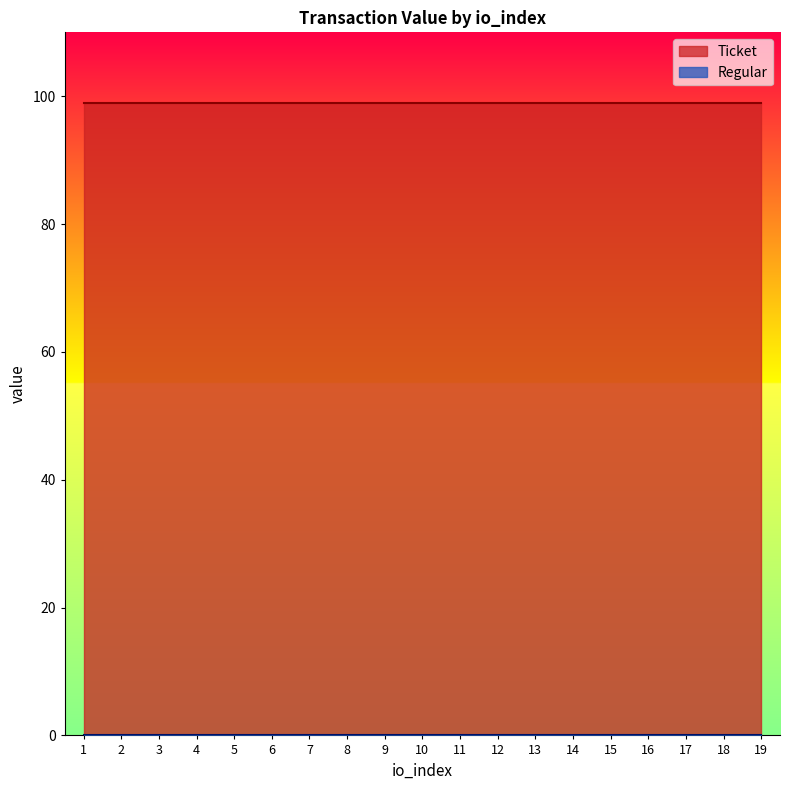

True or false: Ticket and Regular cross at least once.

False